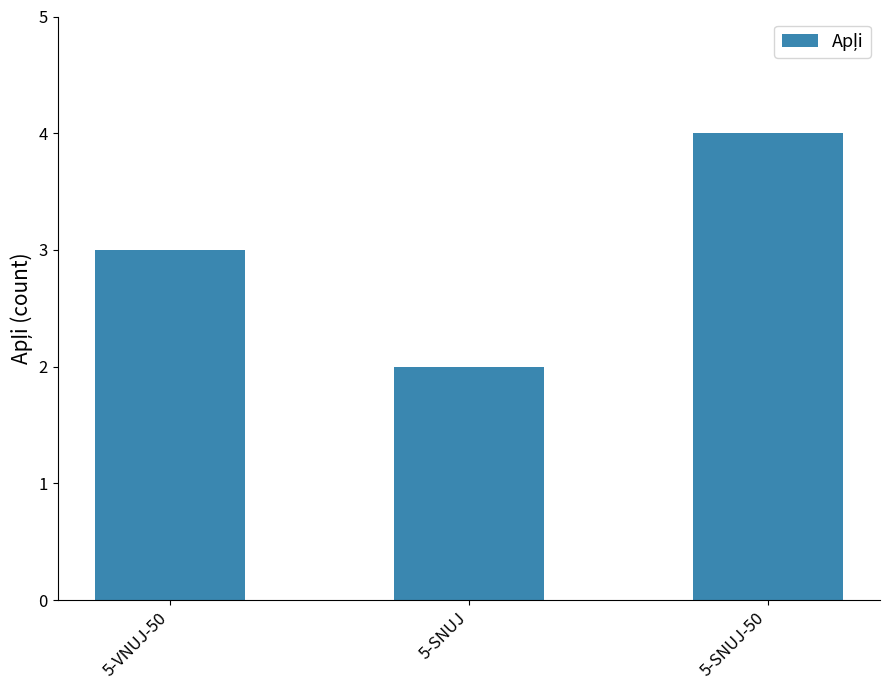

Reading left to right, transcribe all the data shown in this chart.

3	2	4